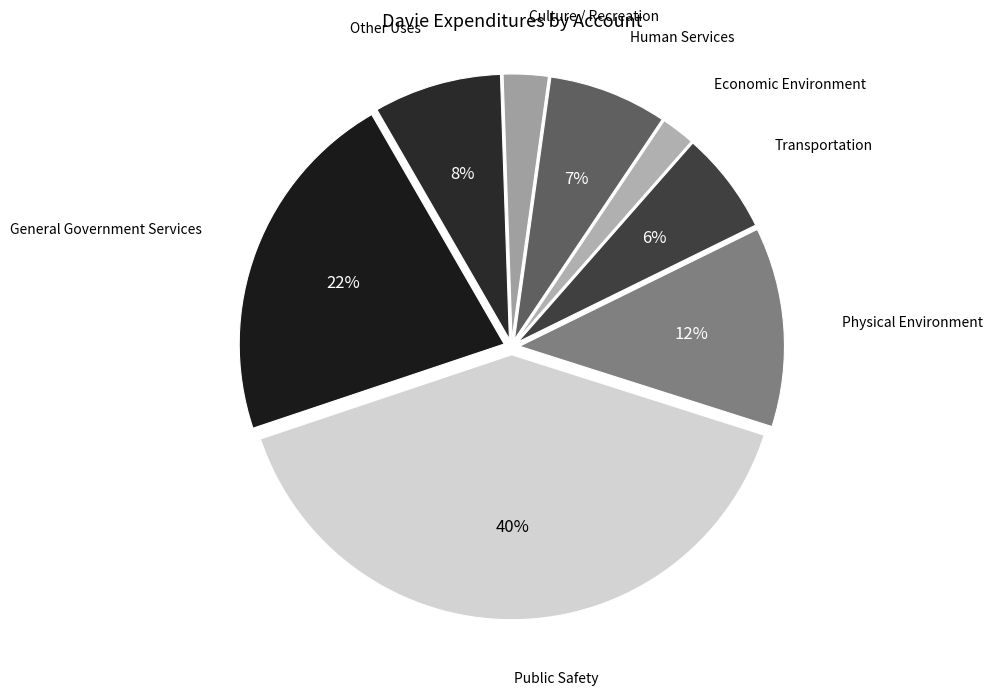

Combined, do Transportation and Other Uses account for over 50%?

No